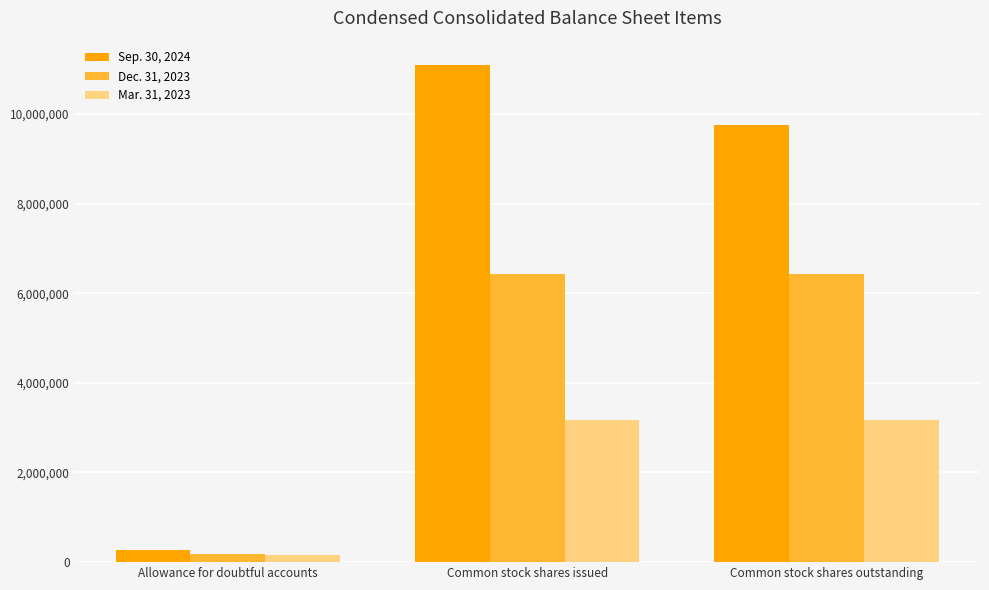

How many bars are there in each group?

3